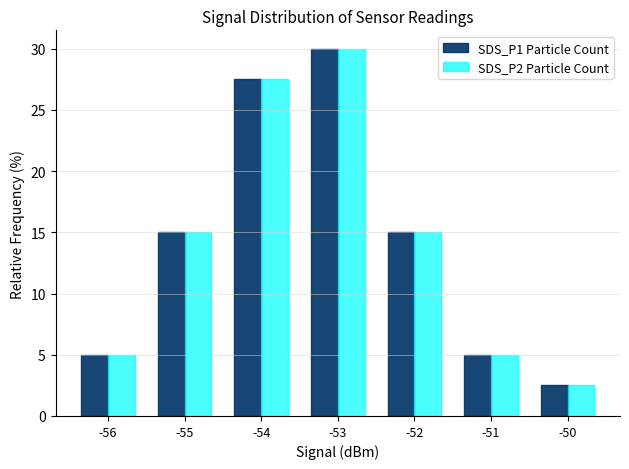

What is the value of the SDS_P1 Particle Count bar at the 6th from the left?

5.0